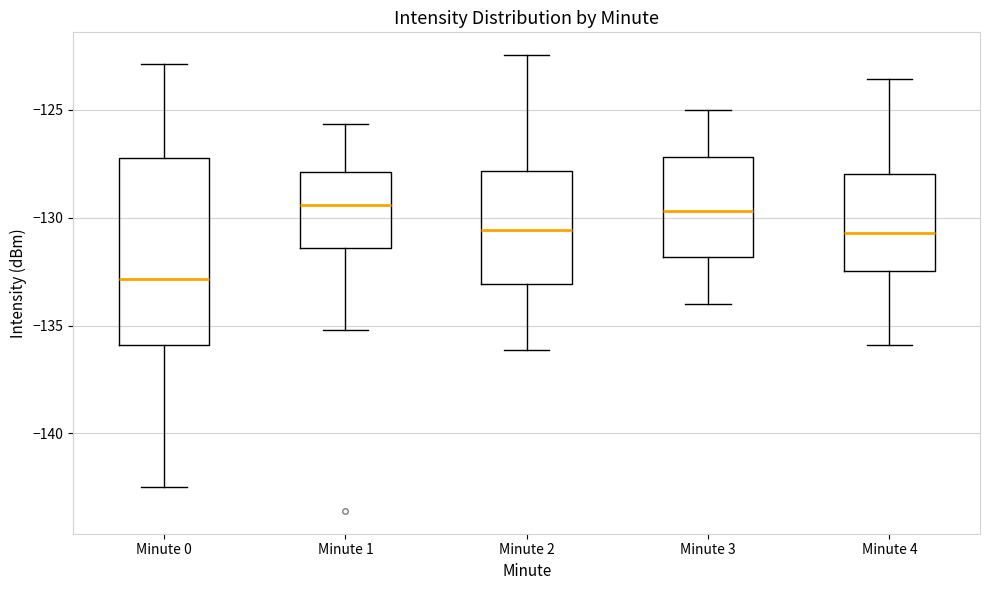

Where is the lower edge of the box for Minute 3 on the y-axis? The values are not printed on the chart, so give them approximately, as read against the axis.

-132.0